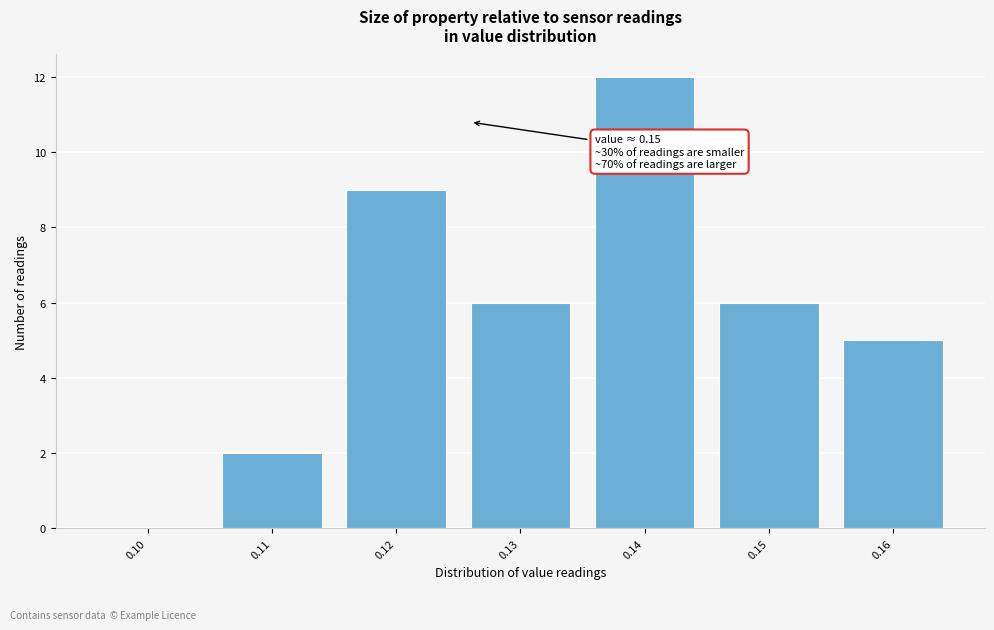

Reading right to left, what are all the values shown in this chart?

0.16=5	0.15=6	0.14=12	0.13=6	0.12=9	0.11=2	0.10=0